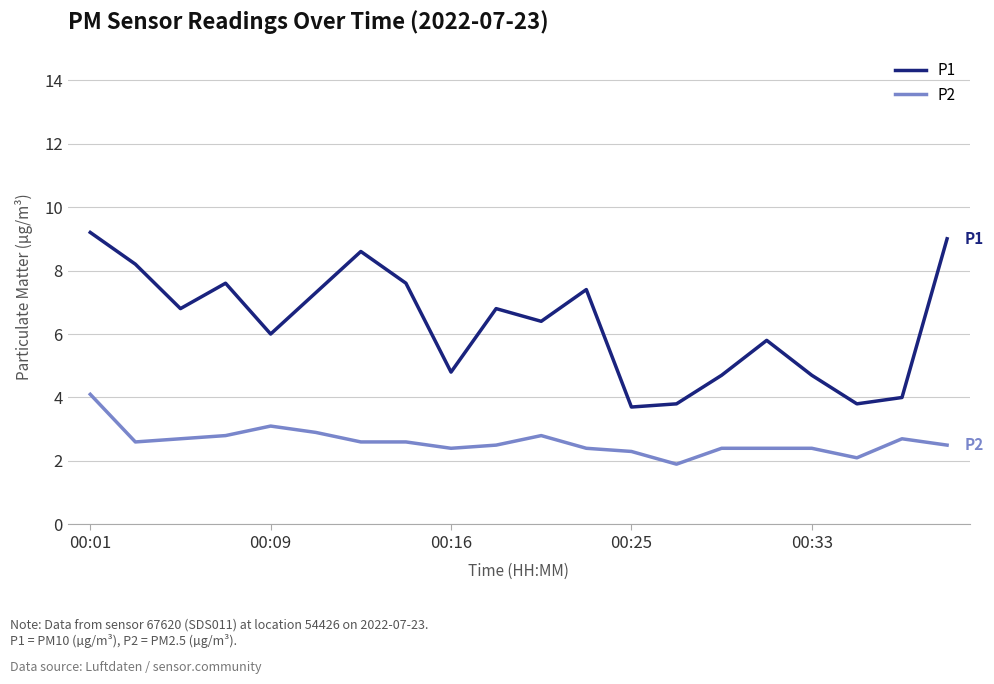

Which series has the widest spread of values?

P1